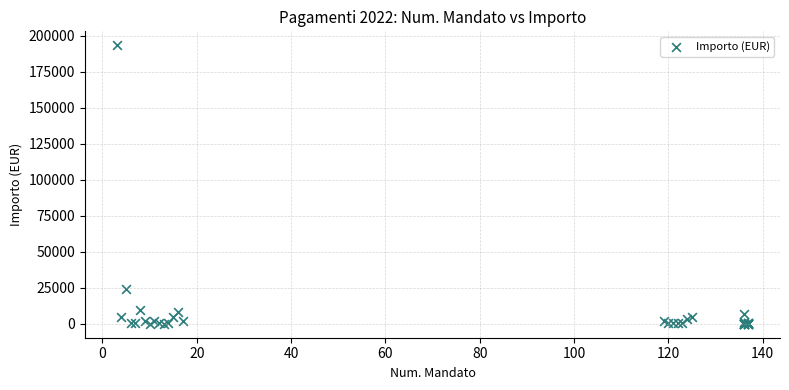

What Y value in the scatter plot is closest to 96701?

24434.0